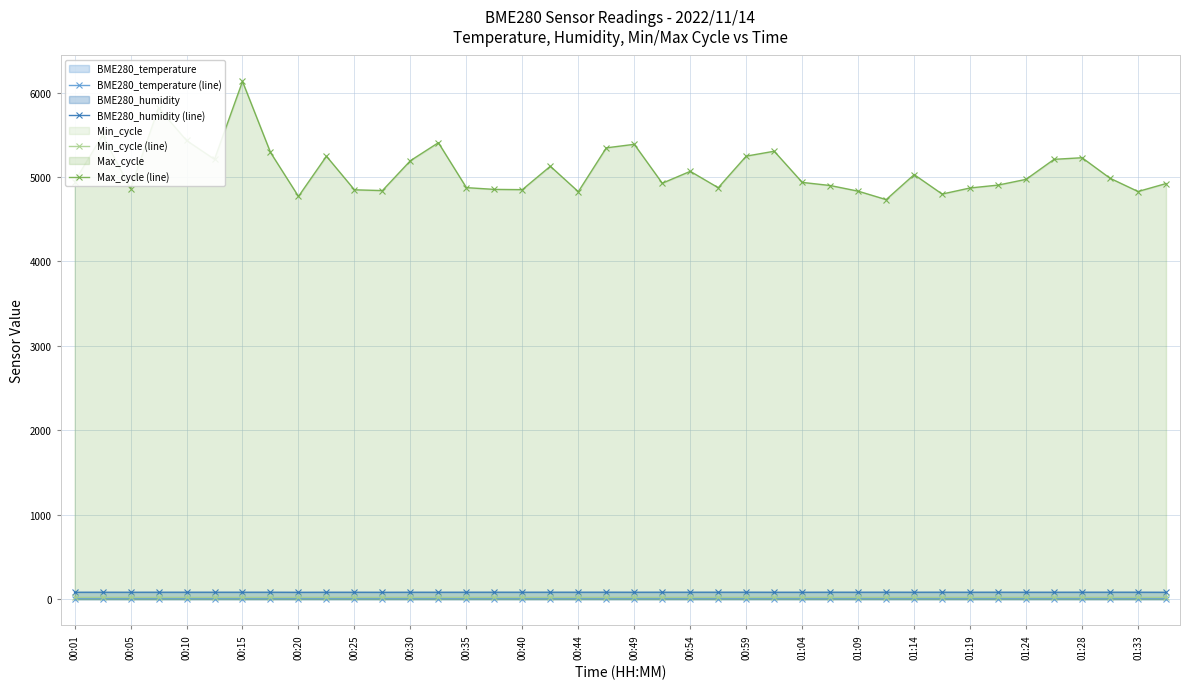

What is the highest value of the Min_cycle (line) series?

29.0